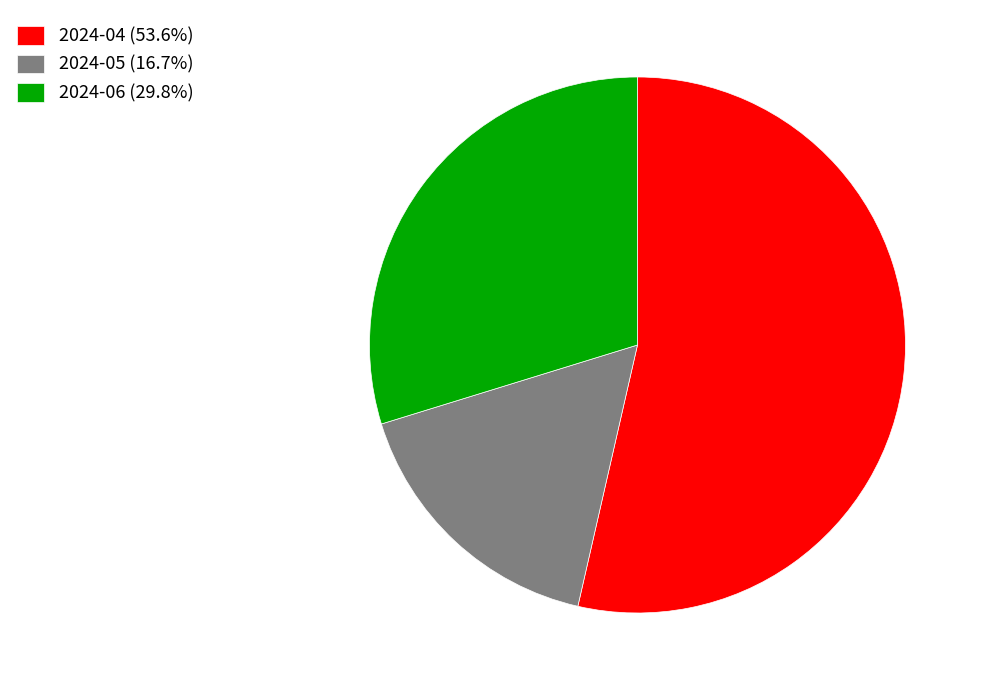

Do 2024-04 (53.6%) and 2024-06 (29.8%) together represent more than half of the pie?

Yes